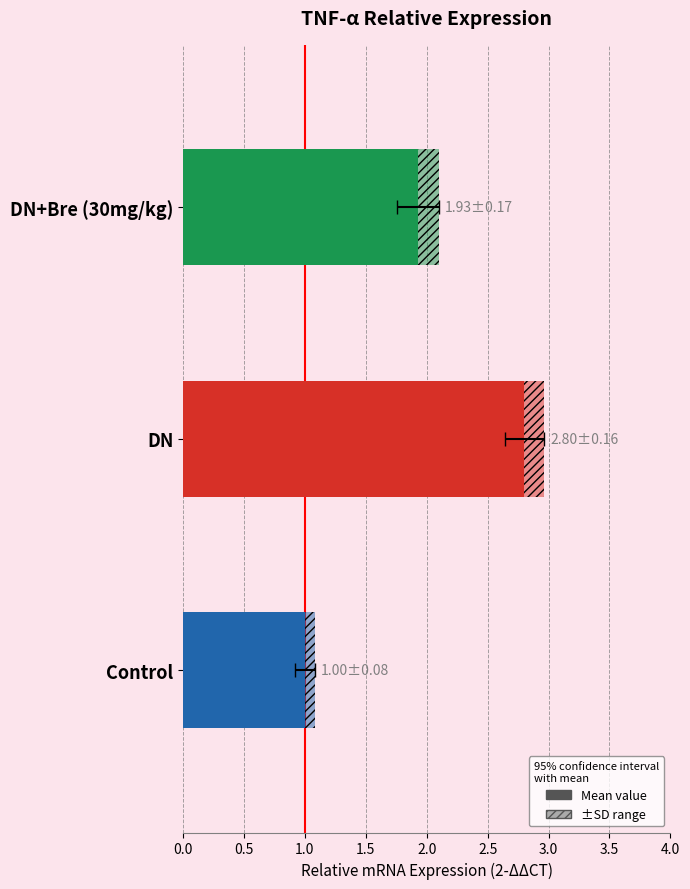

What is the difference between the maximum and second lowest values?

0.9